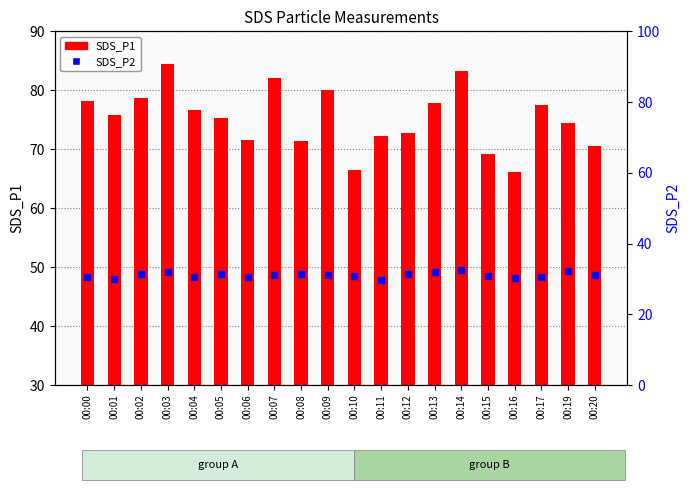

What are all the series names shown in the legend?

SDS_P1, SDS_P2